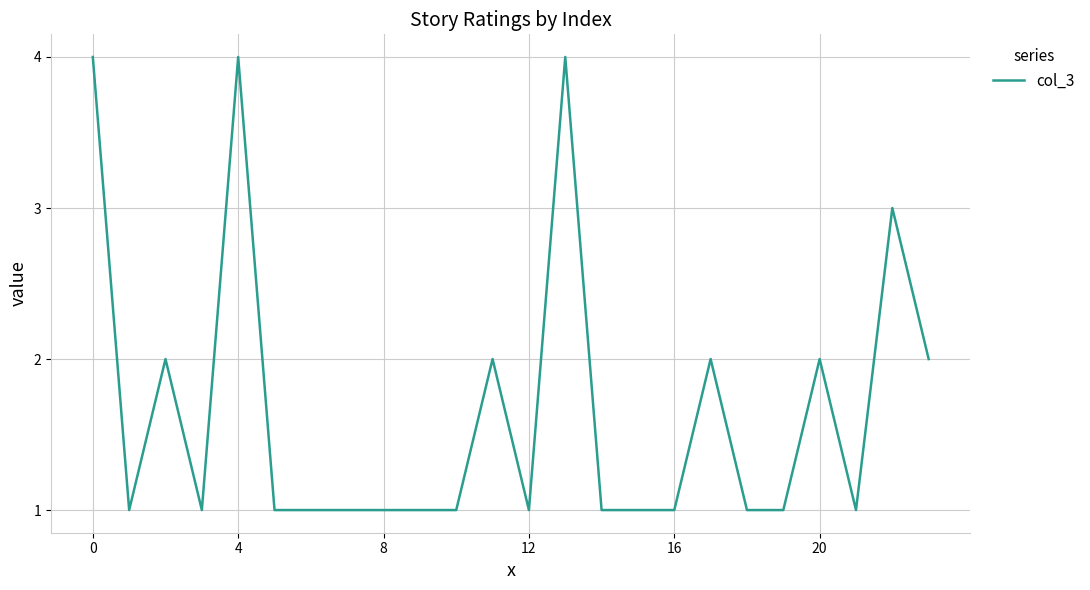

What is the difference between the maximum and minimum values?

3